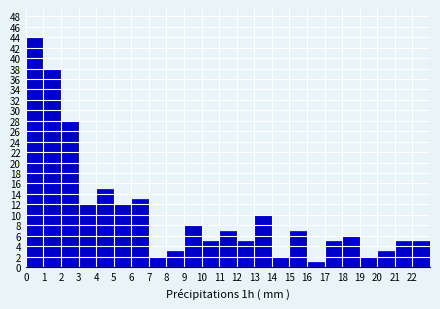

Reading left to right, list every bar in this chart as the range it spans on the x-axis followed by its height. The values are not printed on the chart, so give them approximately, as read against the axis.

0 to 1: 44
1 to 2: 38
2 to 3: 28
3 to 4: 12
4 to 5: 15
5 to 6: 12
6 to 7: 13
7 to 8: 2
8 to 9: 3
9 to 10: 8
10 to 11: 5
11 to 12: 7
12 to 13: 5
13 to 14: 10
14 to 15: 2
15 to 16: 7
16 to 17: 1
17 to 18: 5
18 to 19: 6
19 to 20: 2
20 to 21: 3
21 to 22: 5
22 to 23: 5